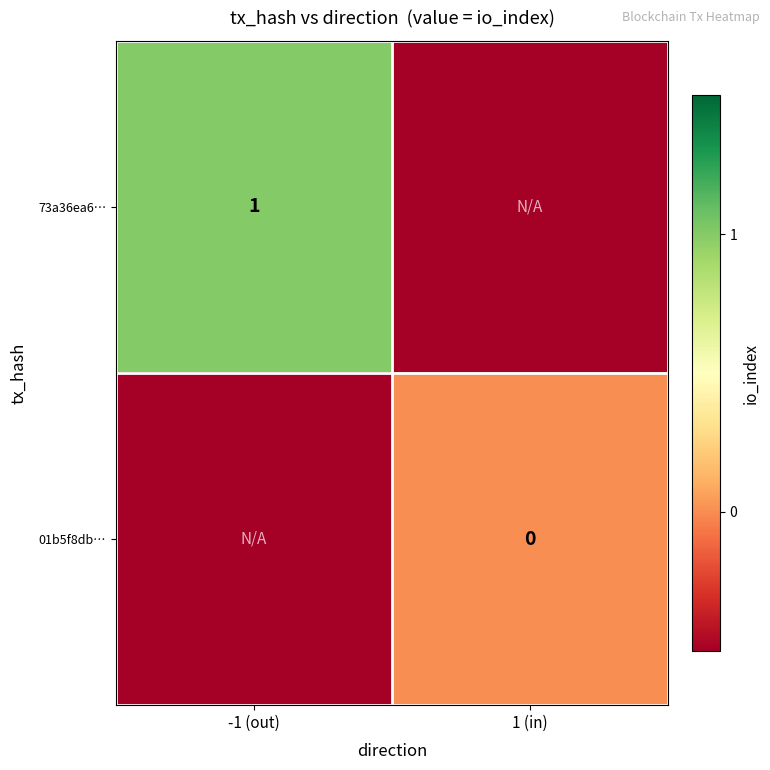

At how many categories does at least one series exceed 0?

1